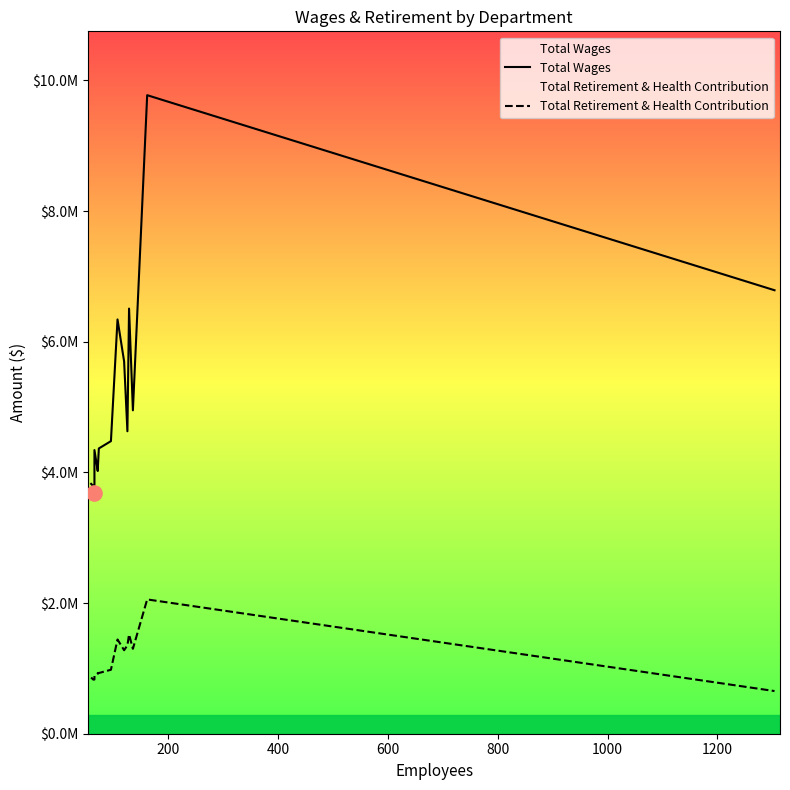

At how many categories does at least one series exceed 6181712?

4